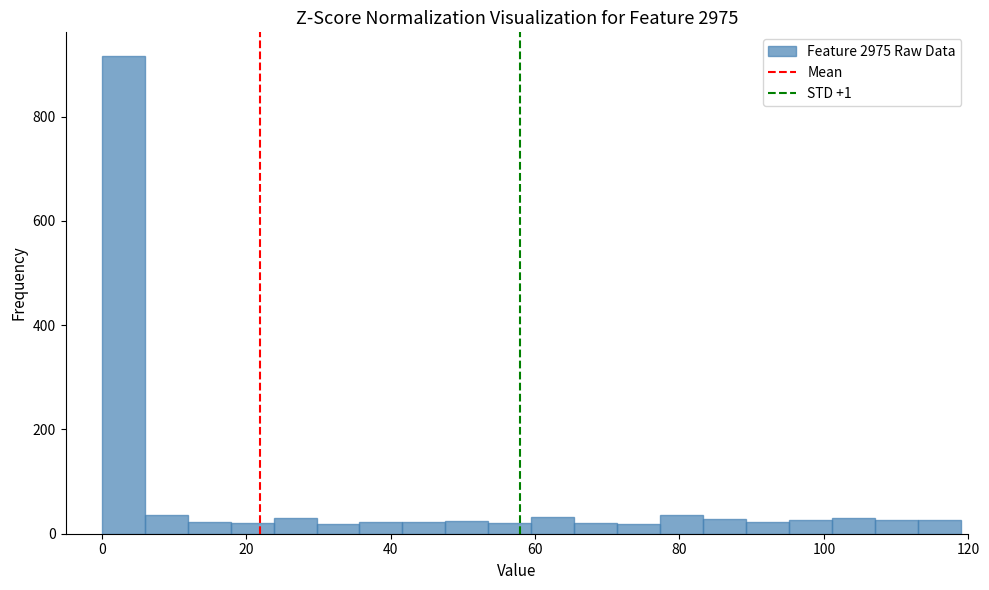

Around what value on the x-axis is the tallest bar? Give the approximate position of its centre, as read against the axis.

2